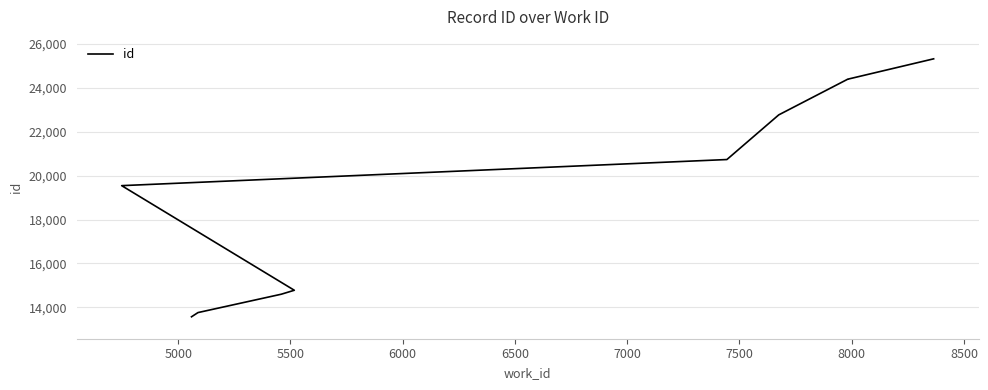

Does the chart have visible grid lines?

Yes